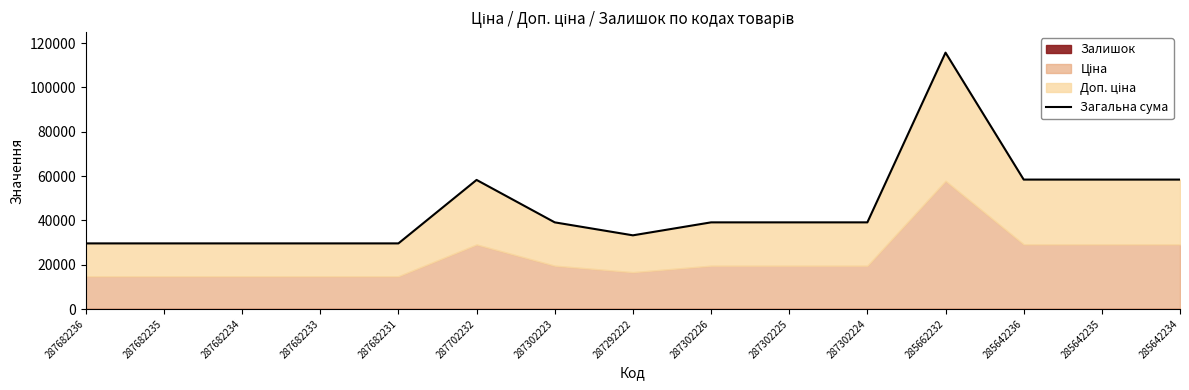

At which category does the chart reach its minimum across all series?

287682236